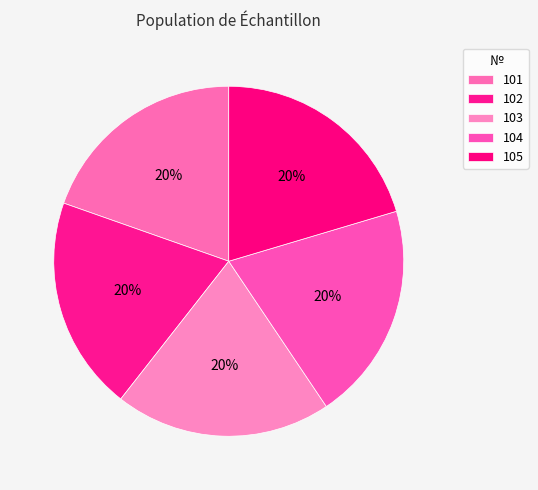

Is it true that 103 is 20% of the pie?

True